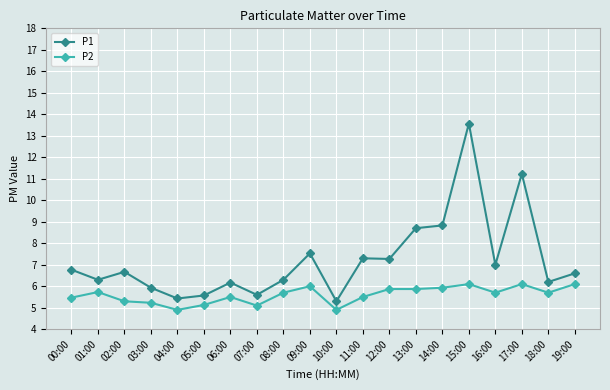

True or false: P2 has a value of 8.1 at 17:00.

False